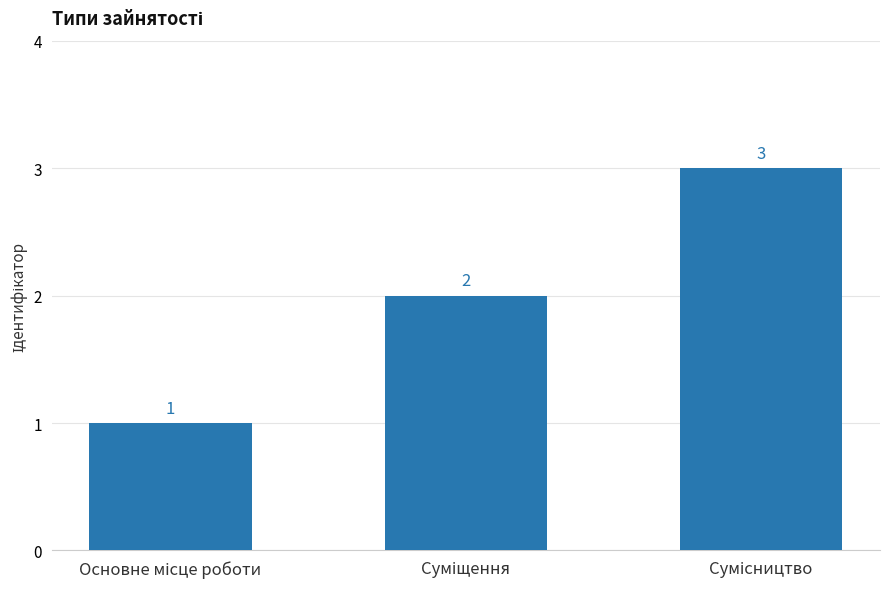

Count the values in the range 1 to 3.

3